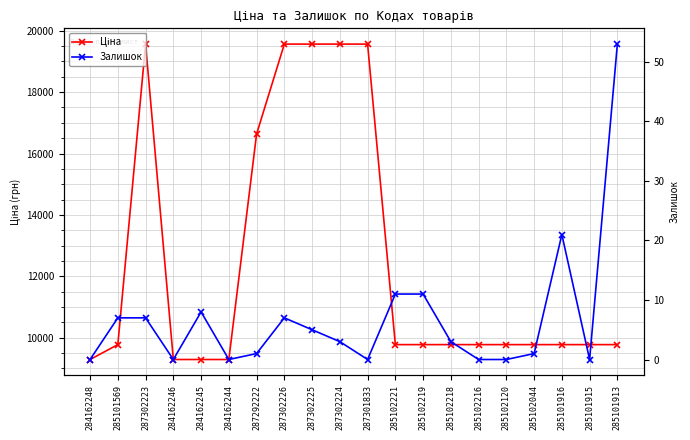

True or false: Залишок has a value of 0.0 at 285102120.

True